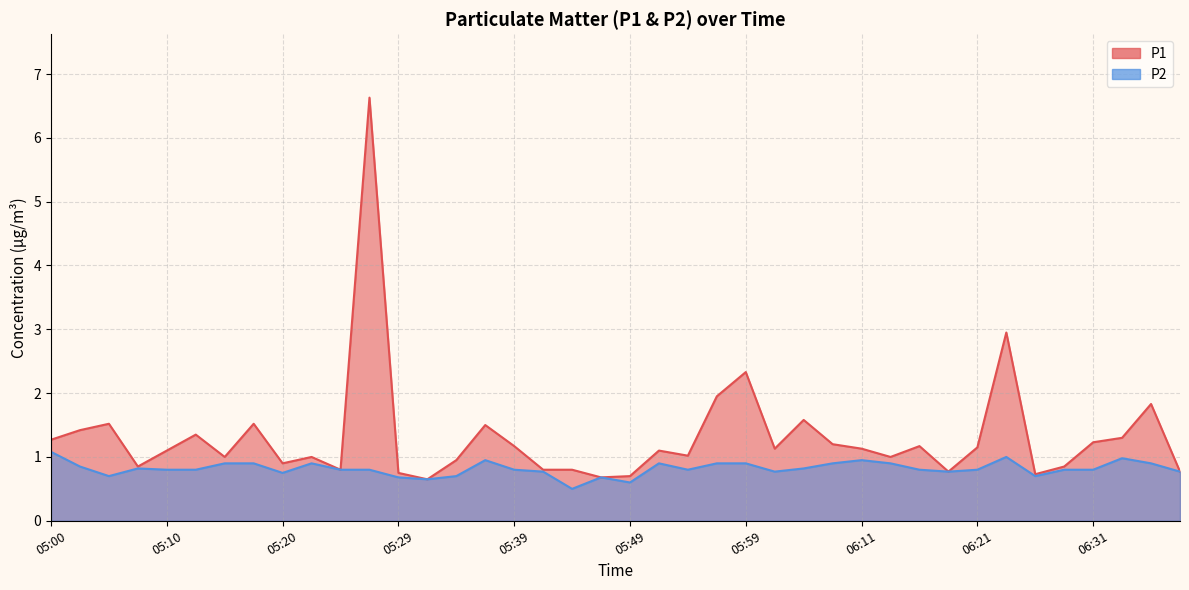

What is the maximum value for P2?

1.1